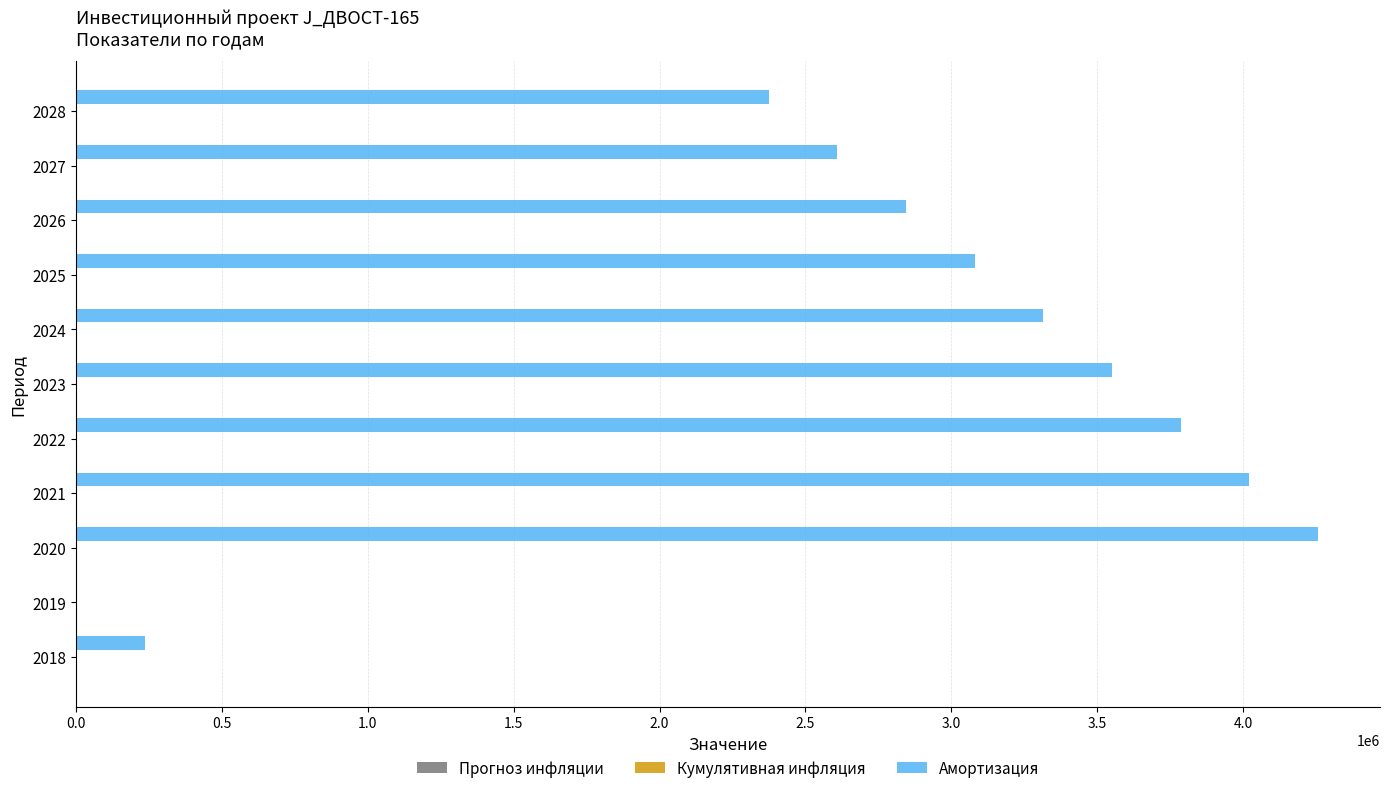

Between 2025 and 2028, which series saw the biggest shift?

Амортизация